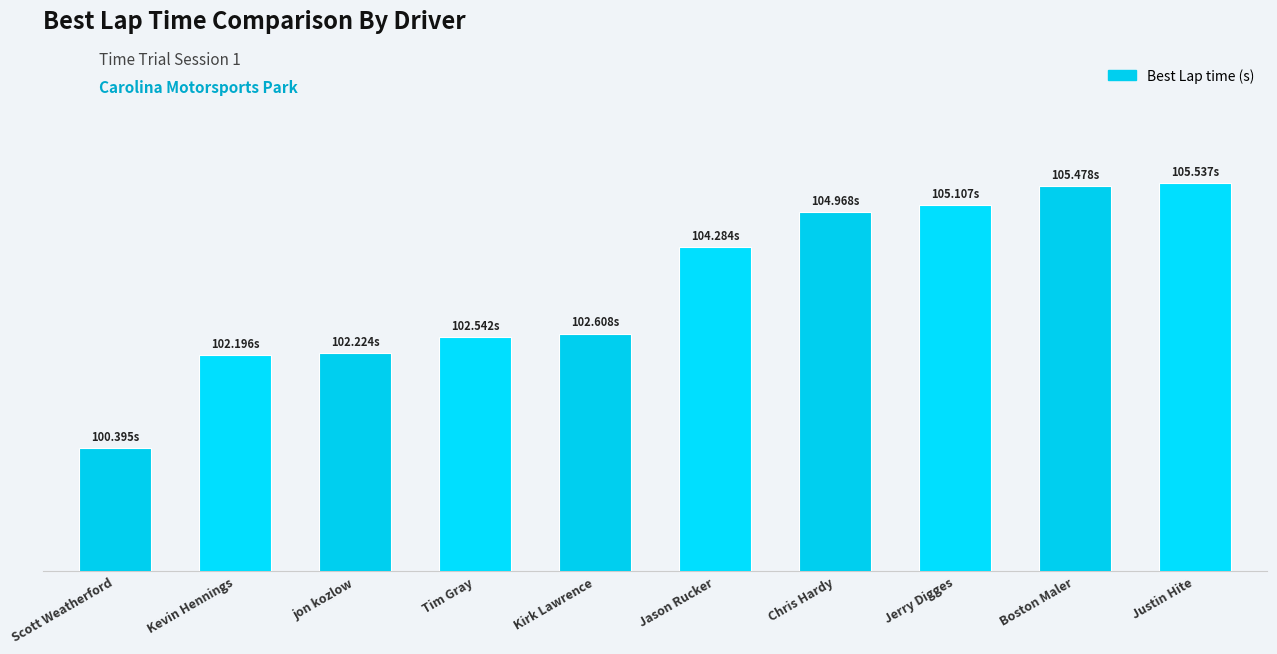

Between jon kozlow and Kirk Lawrence, which is larger?

Kirk Lawrence